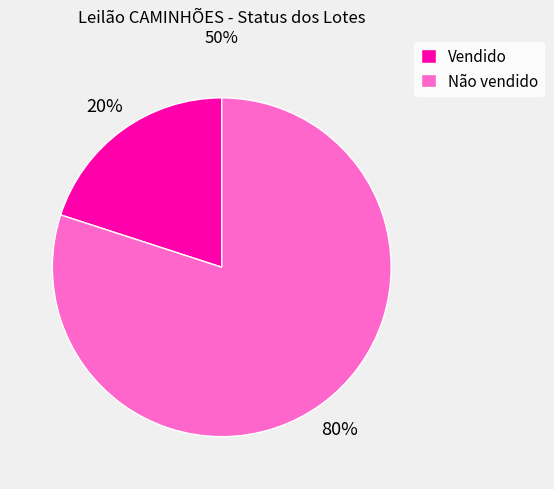

To the nearest percent, what portion does Vendido represent?

20%